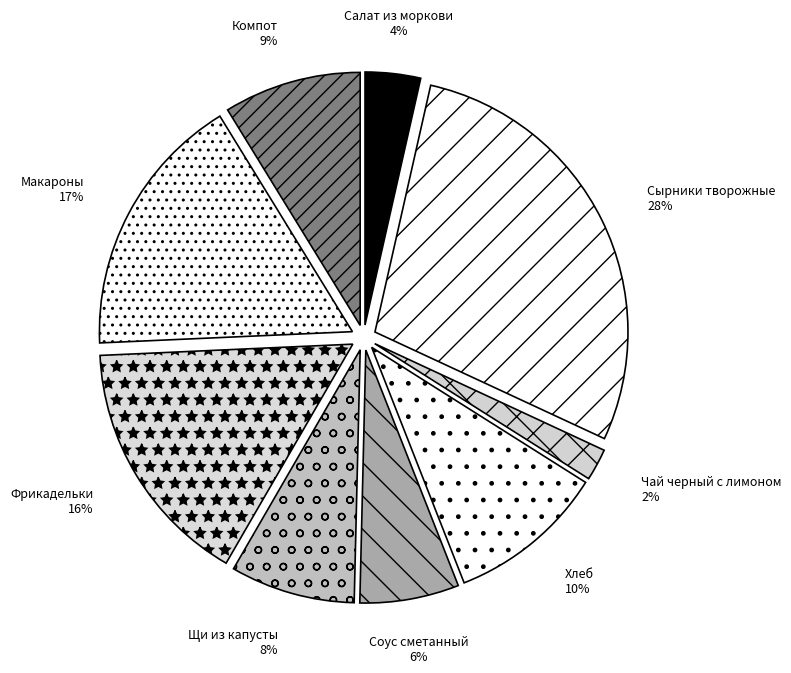

Which category has the smallest portion of the pie?

Чай черный с лимоном